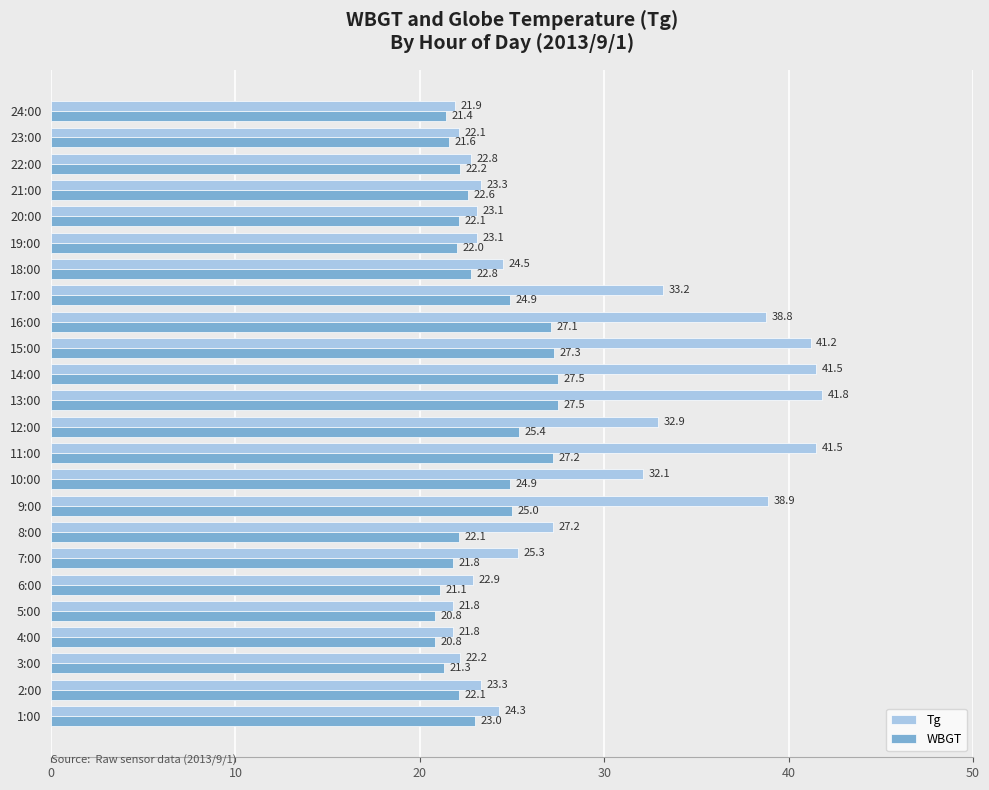

The WBGT series shows 35.7 at 22:00. True or false?

False